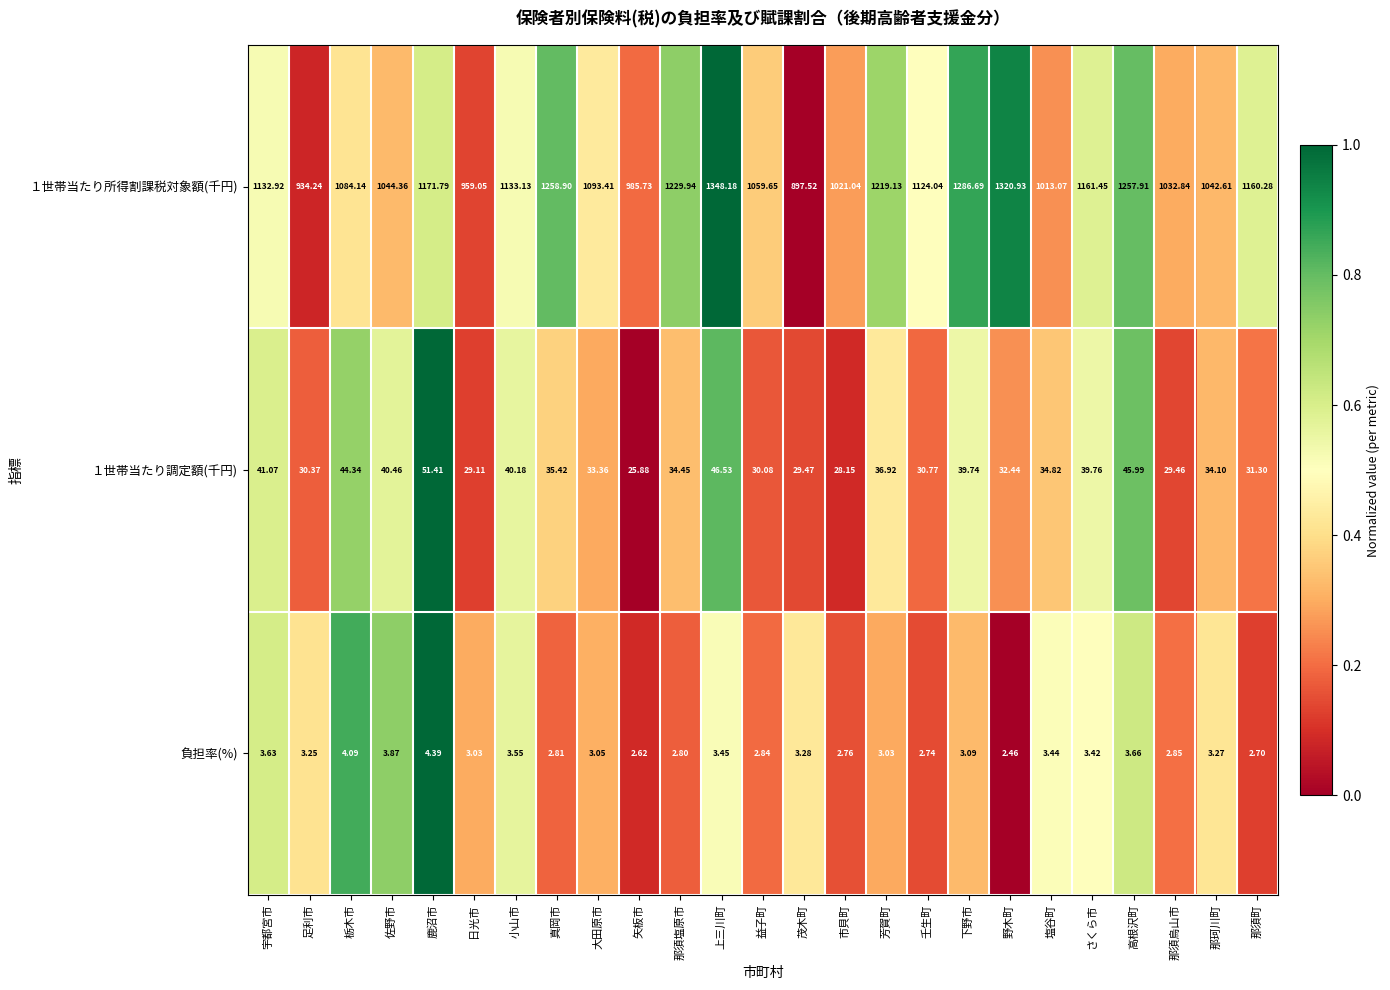

At which category does the chart reach its minimum across all series?

野木町